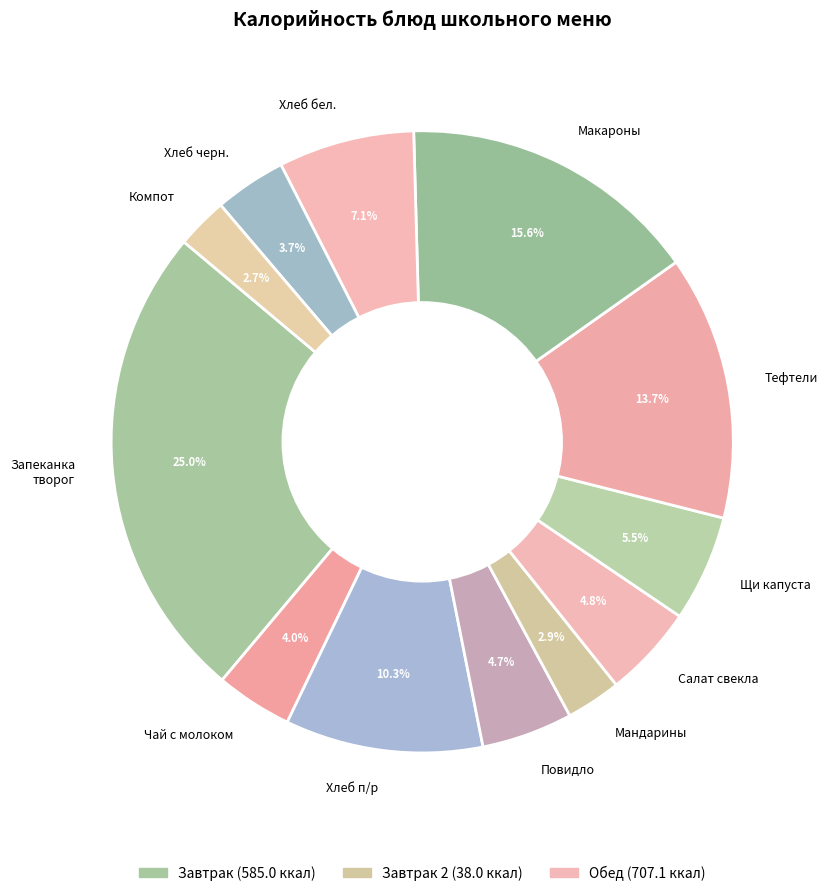

Combined, do Хлеб п/р and Тефтели account for over 50%?

No